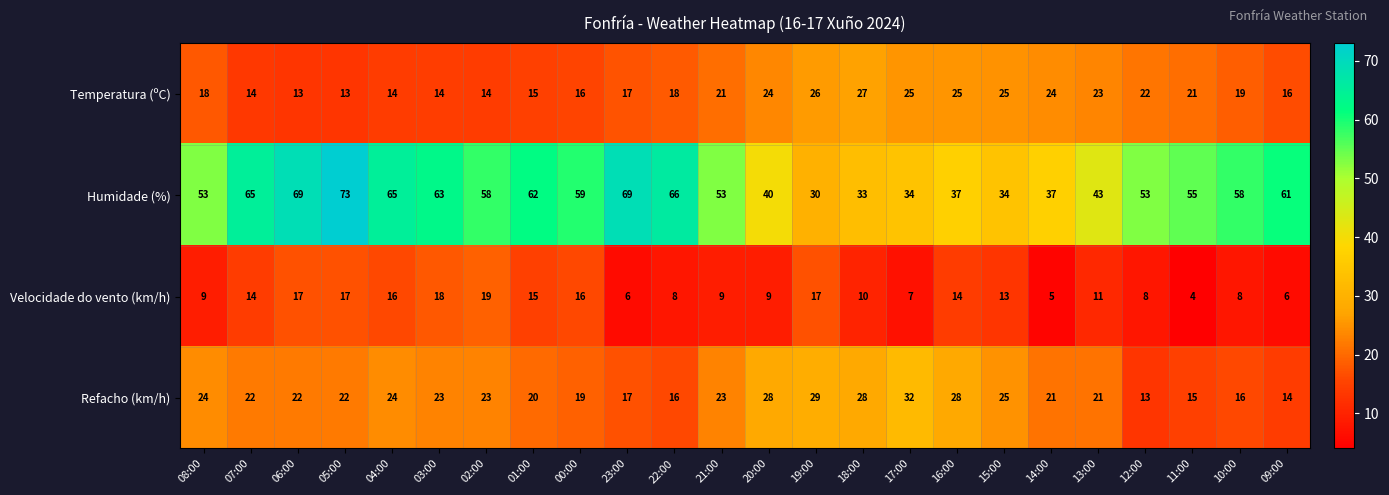

Read the Refacho (km/h) value at 22:00, to the nearest 10.

20